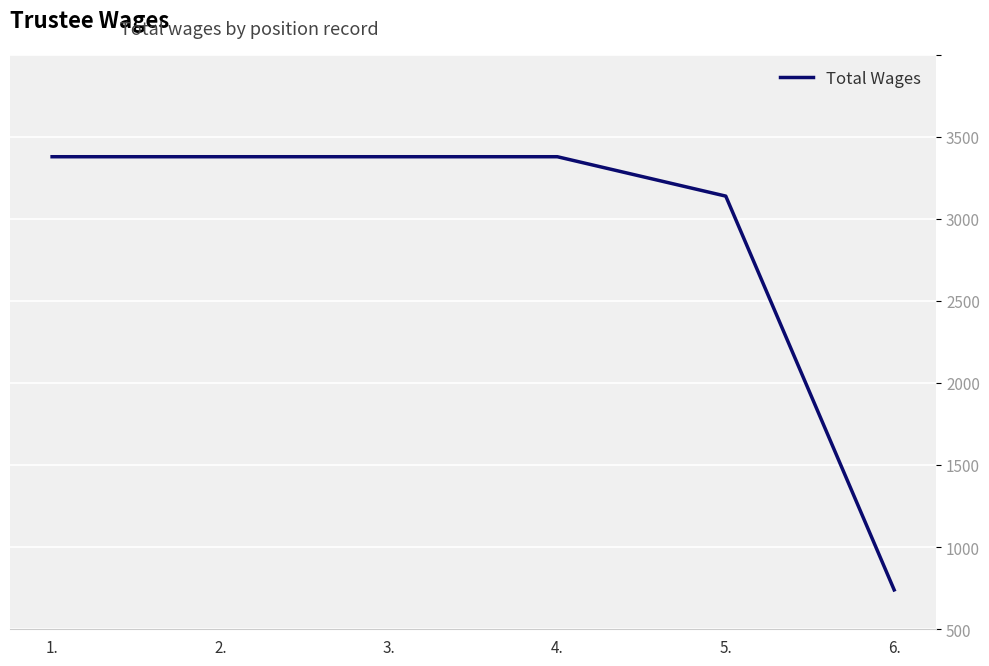

Between 5. and 1., which is larger?

1.